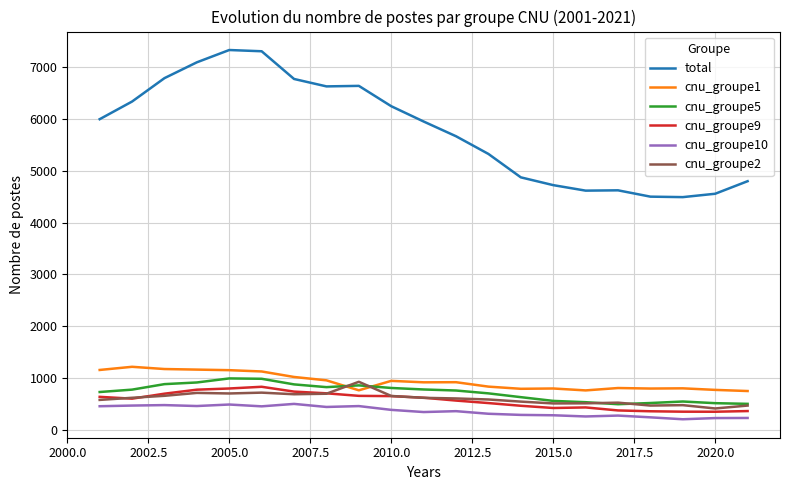

Which series has the largest total across all categories?

total